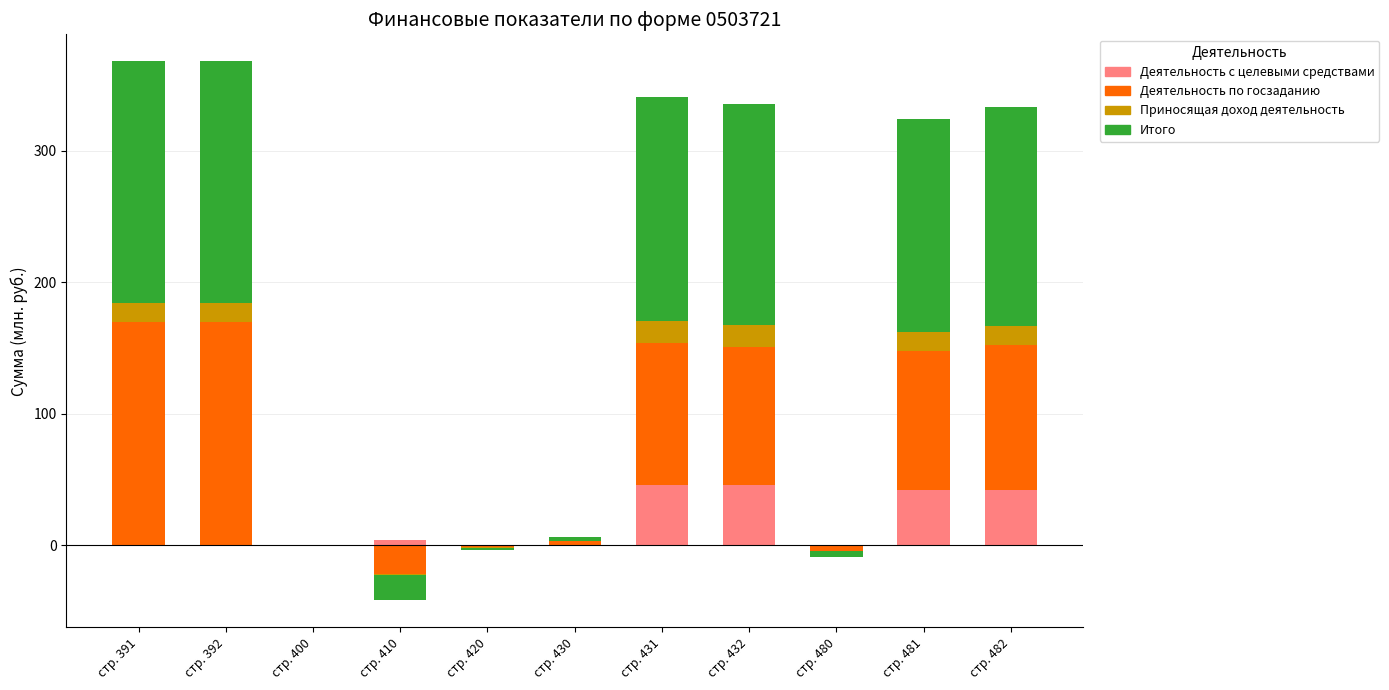

How many distinct data groups are displayed?

4